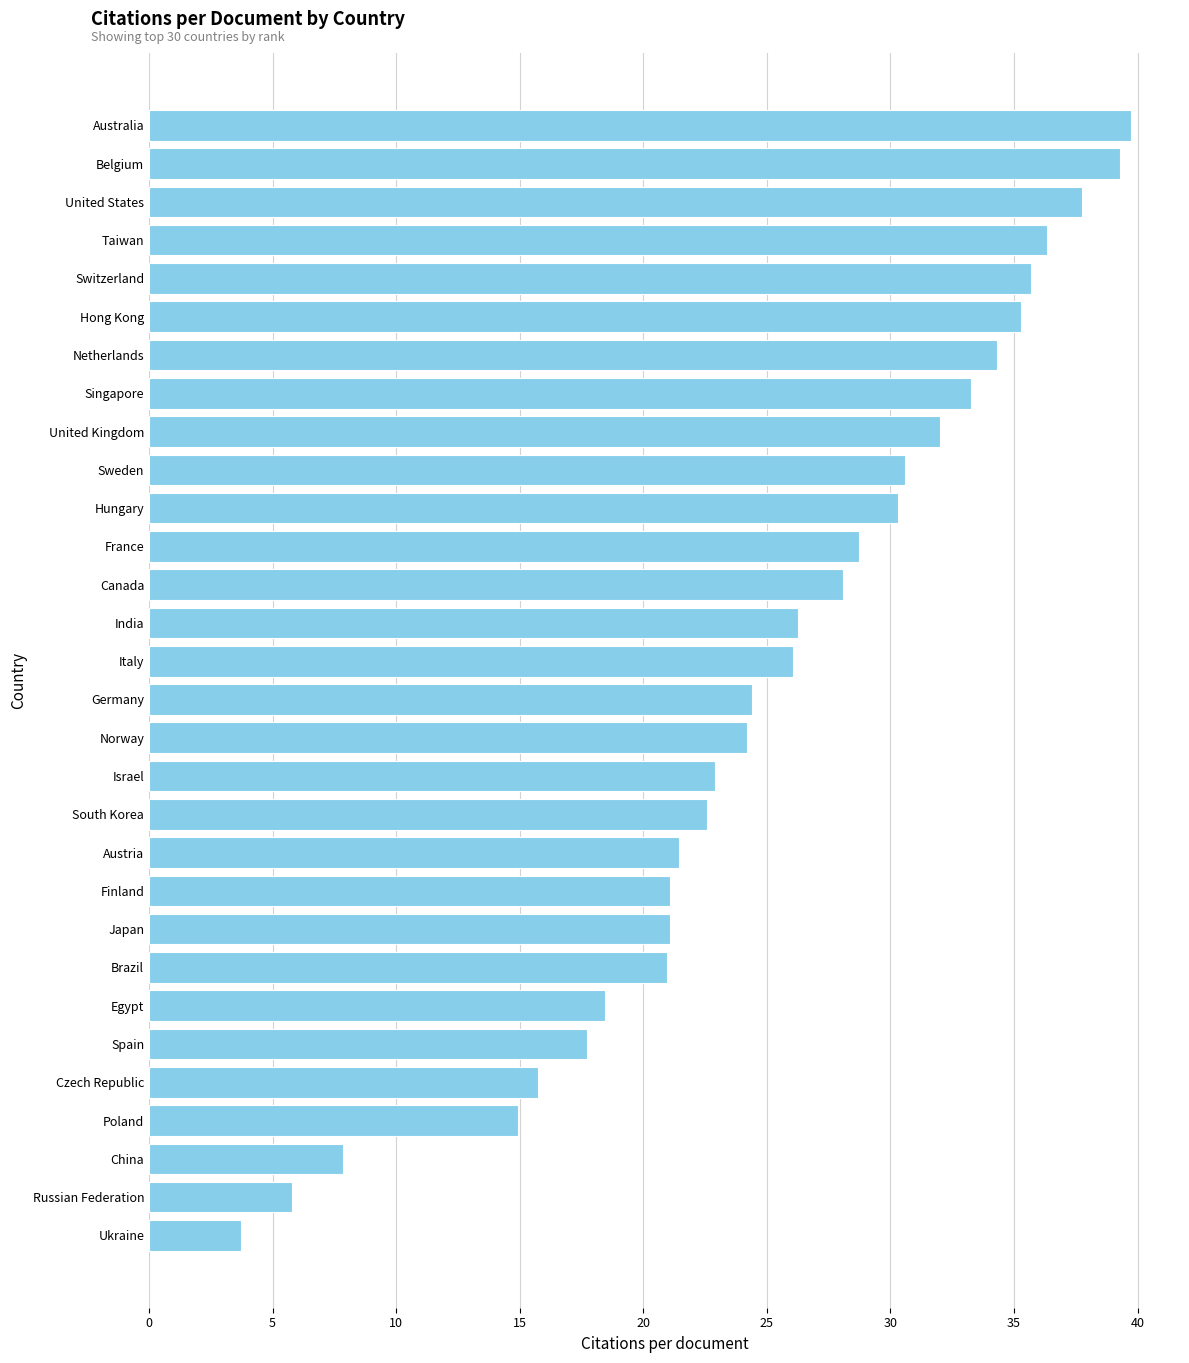

Which label corresponds to the largest value in the chart?

Australia